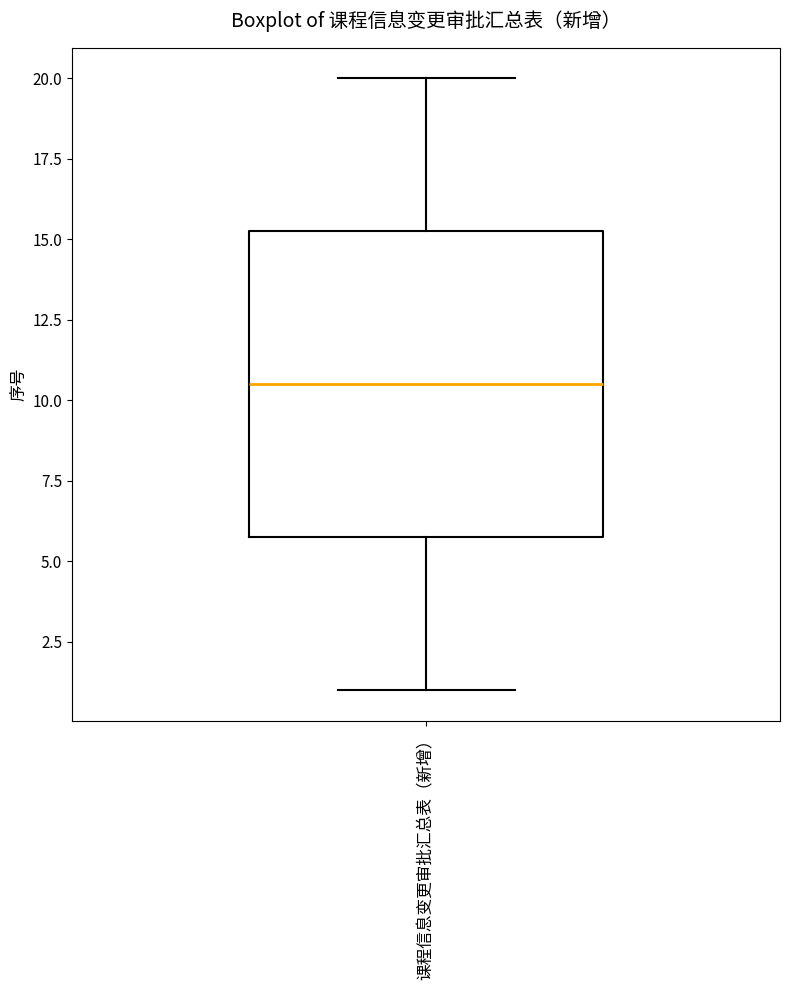

Read this box plot against the y-axis: the position of the median line, the range covered by the box, and the ends of both whiskers. The values are not printed on the chart, so give them approximately, as read against the axis.

median 10.5, box 6.0 to 15.5, whiskers 1.0 to 20.0